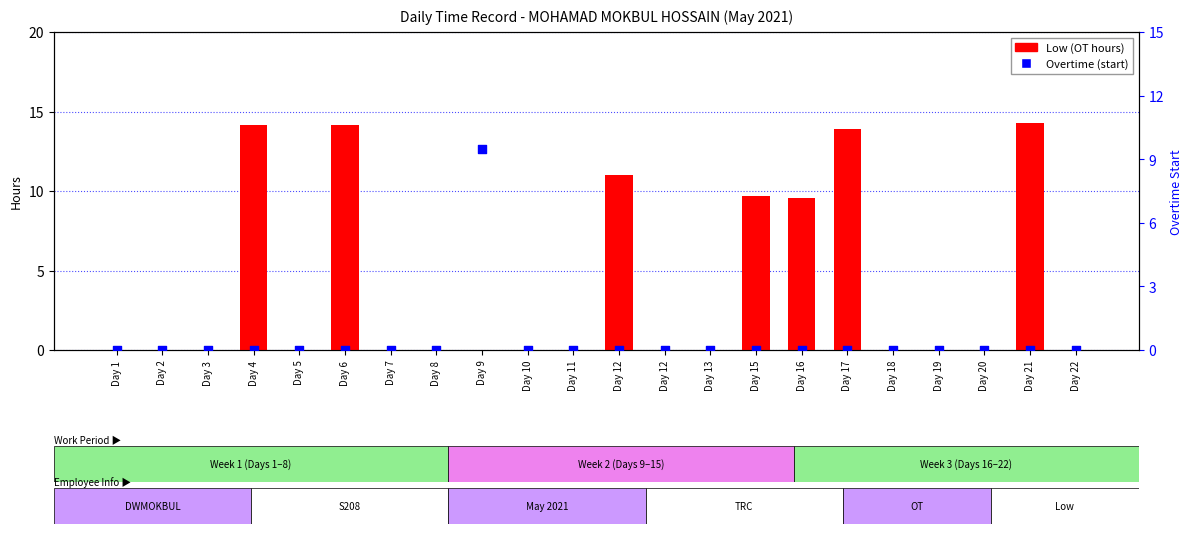

Which series contains the lowest Y value?

Low (OT hours)